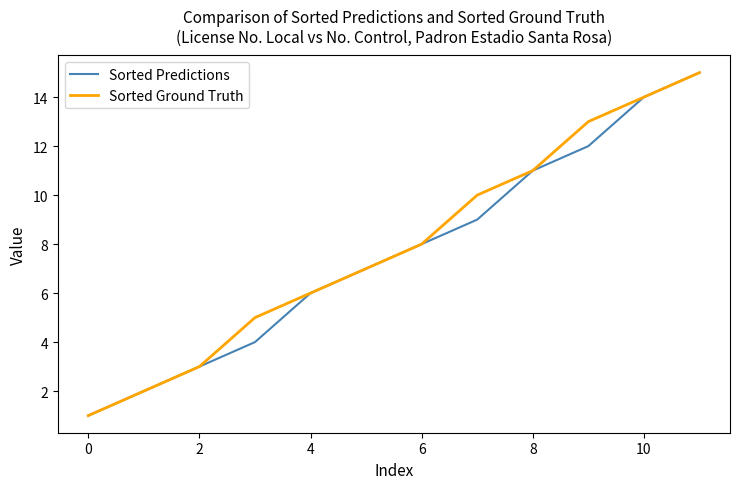

What is the greatest value displayed?

15